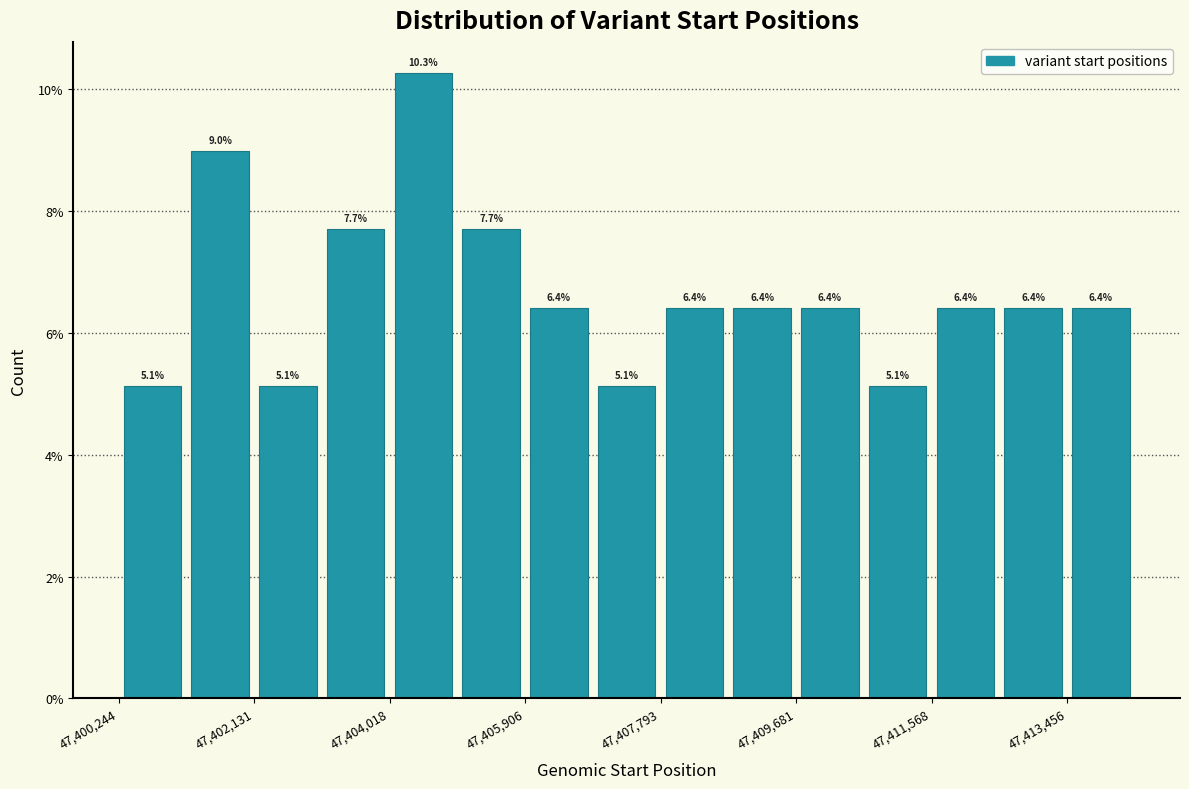

How tall is the bar that spans 47404000 to 47405000 on the x-axis? The bar edges are not printed on the chart, so give them approximately, as read against the axis.

10.3